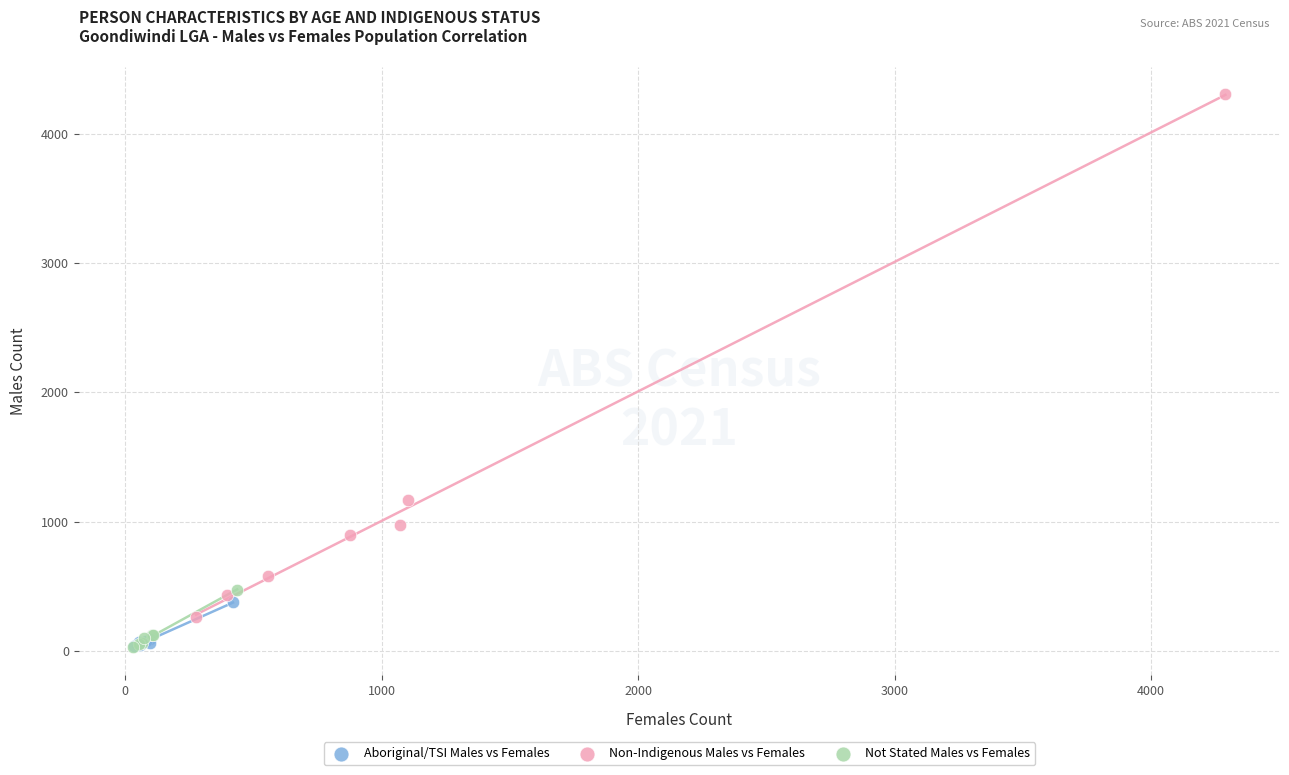

Which series has the largest Y range (max minus min)?

Non-Indigenous Males vs Females